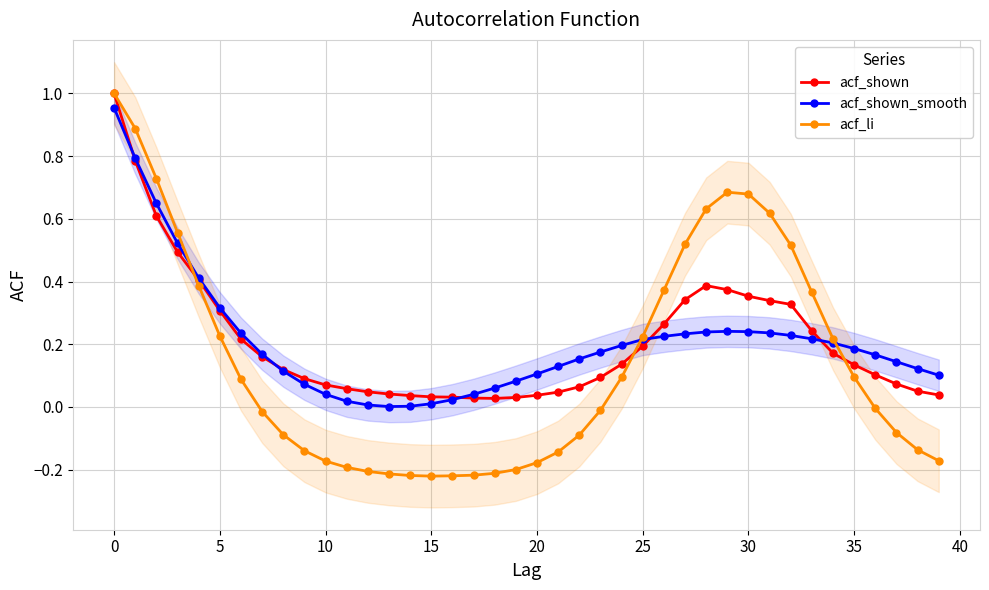

Is it true that acf_shown equals 0.2 at 25?

True